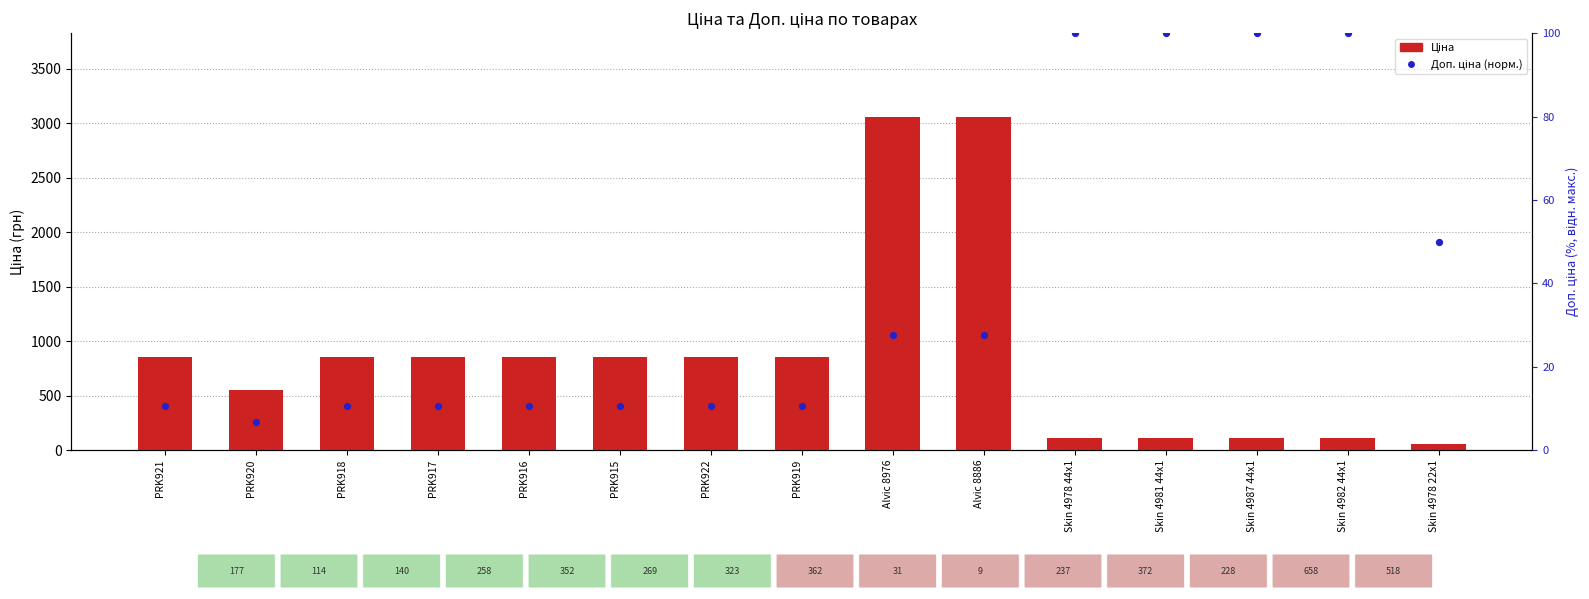

Which series has the largest Y range (max minus min)?

Ціна